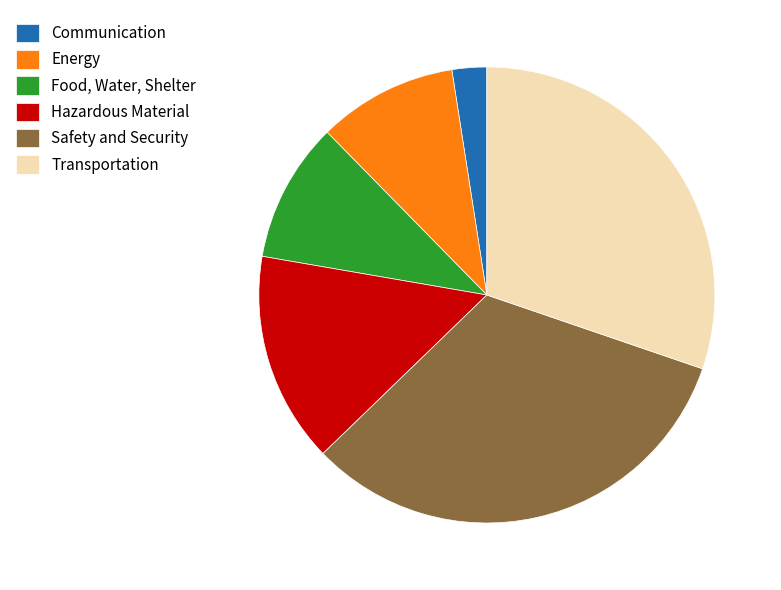

How many segments does this pie chart have?

6